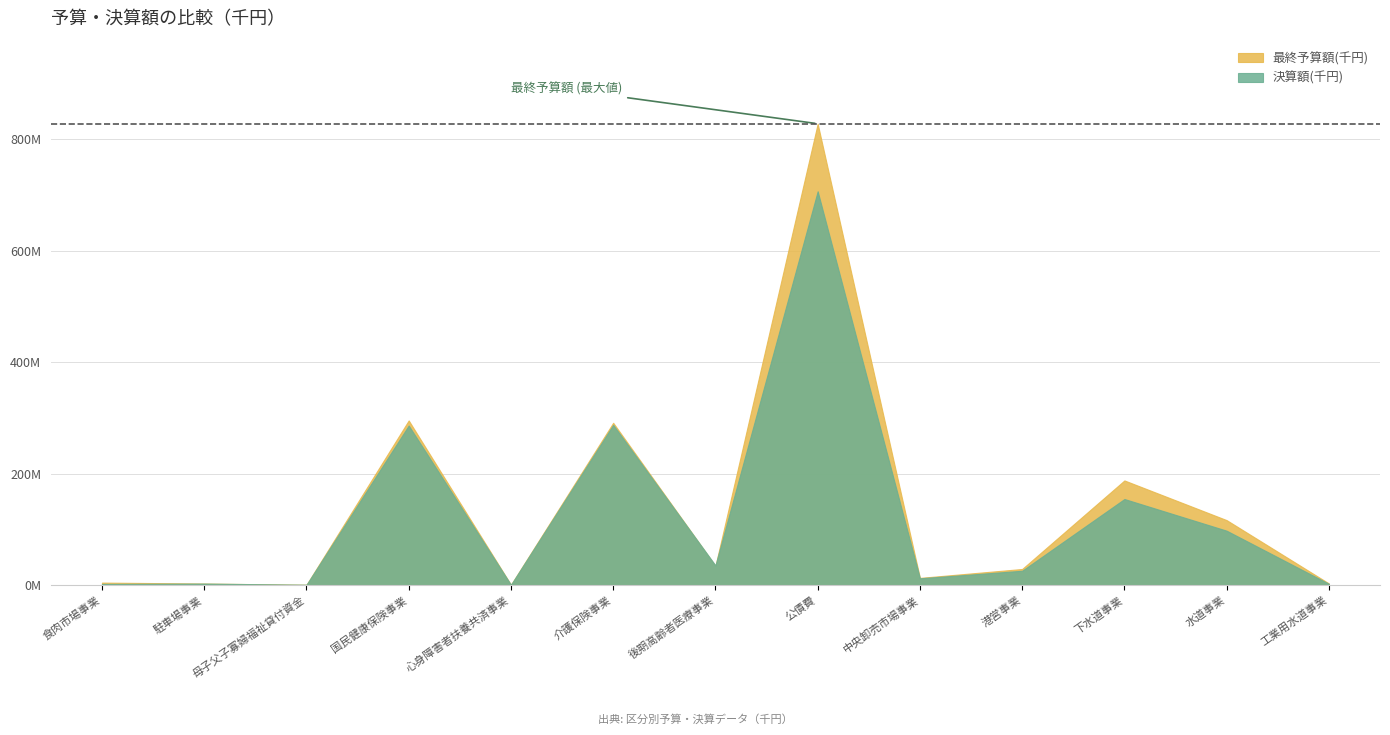

Rank the series by their maximum value, from highest to lowest.

最終予算額(千円), 決算額(千円)